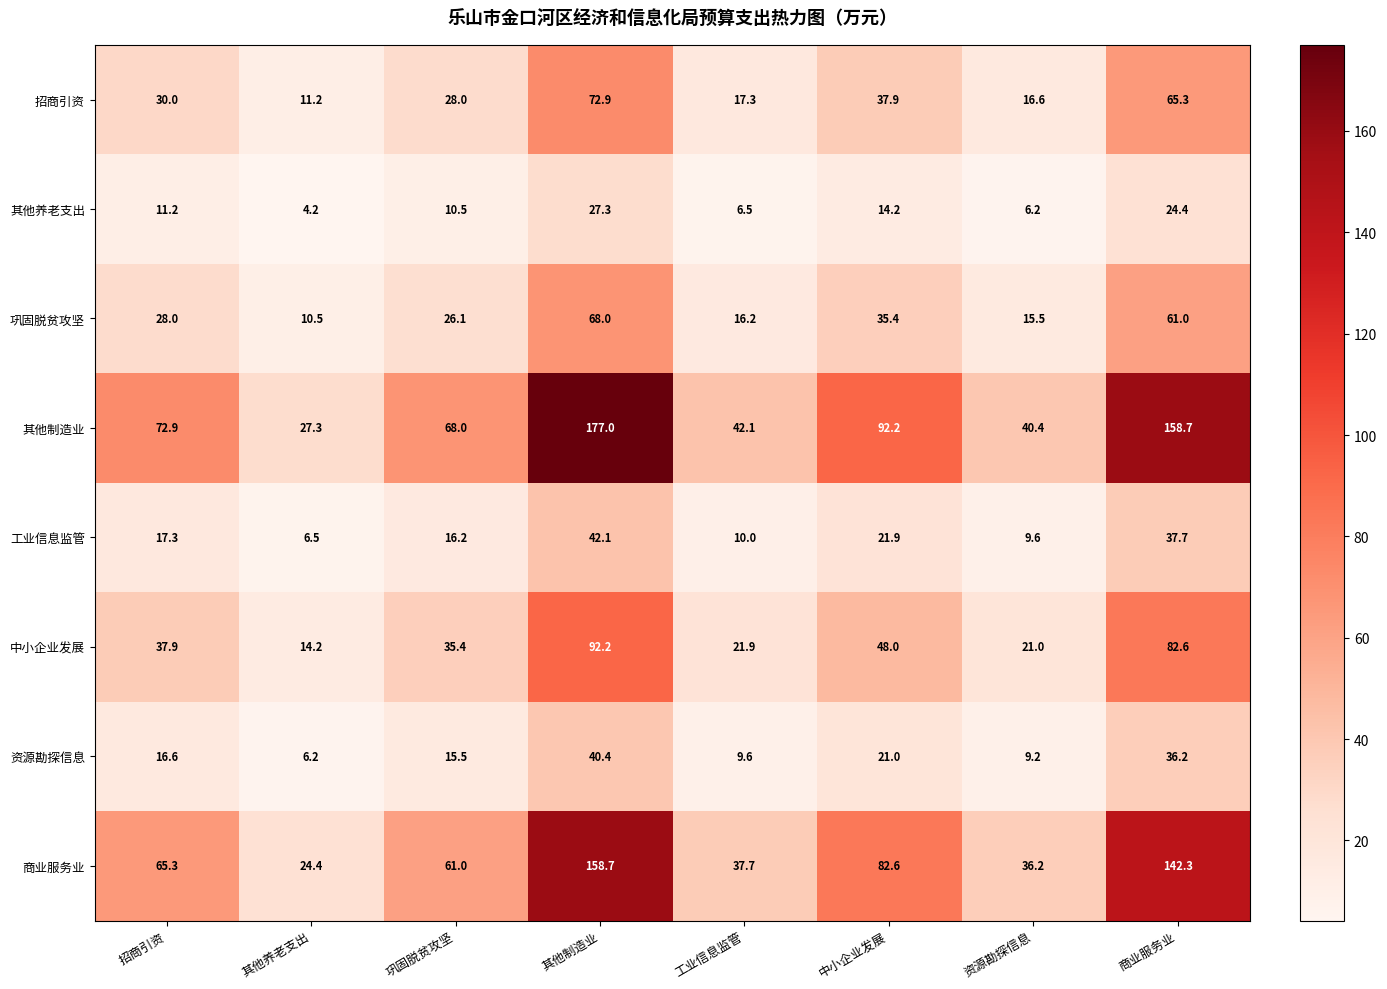

What is the lowest value of the 中小企业发展 series?

14.2